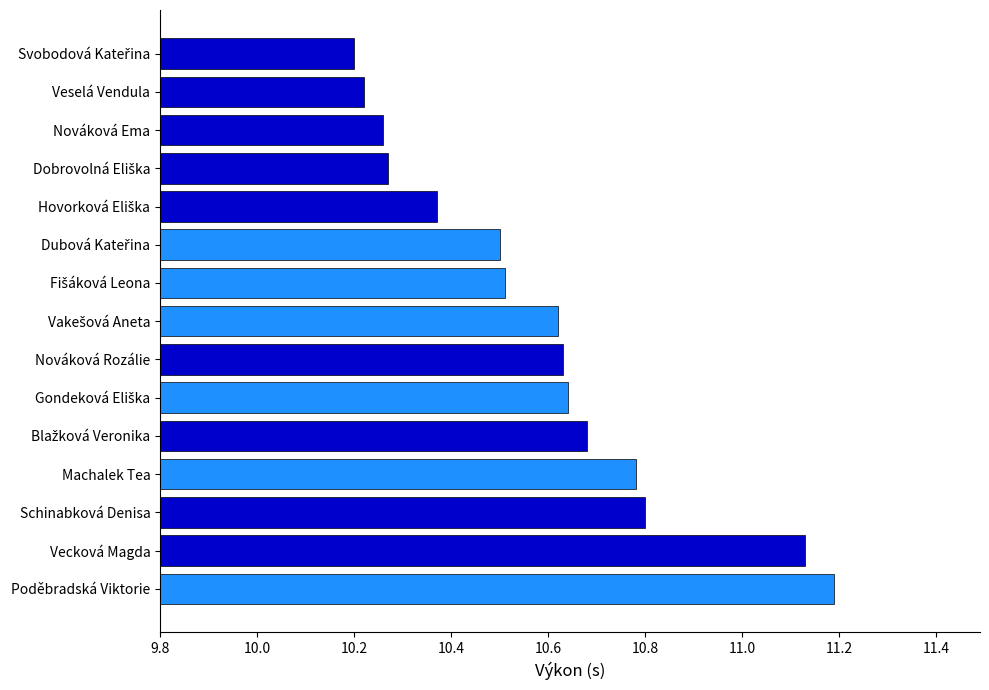

What value does the data have at Poděbradská Viktorie?

11.2